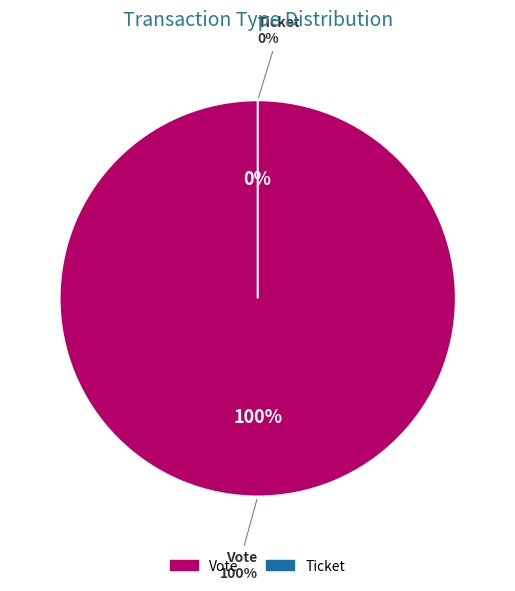

Rank the categories by value from highest to lowest.

Vote, Ticket